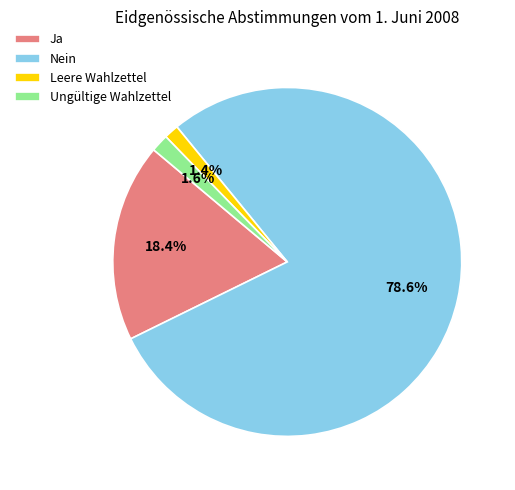

To the nearest percent, what is the average slice percentage?

25%